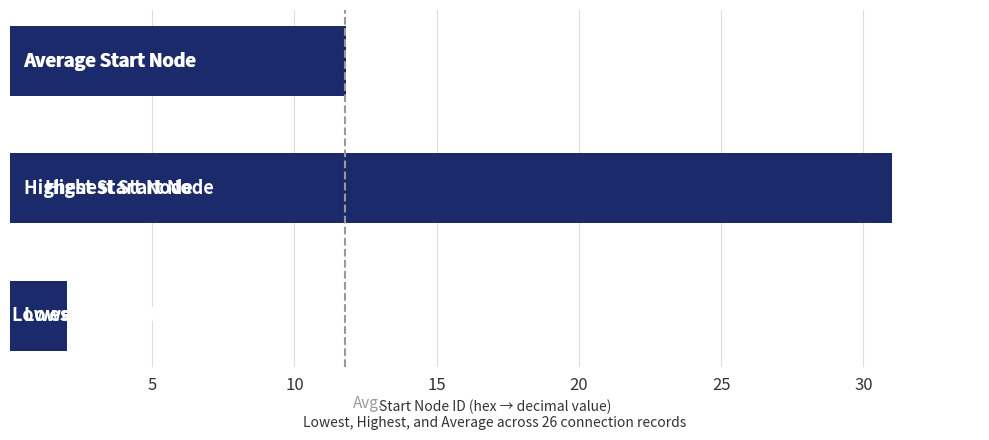

Reading top to bottom, what are all the values shown in this chart?

11.8	31.0	2.0